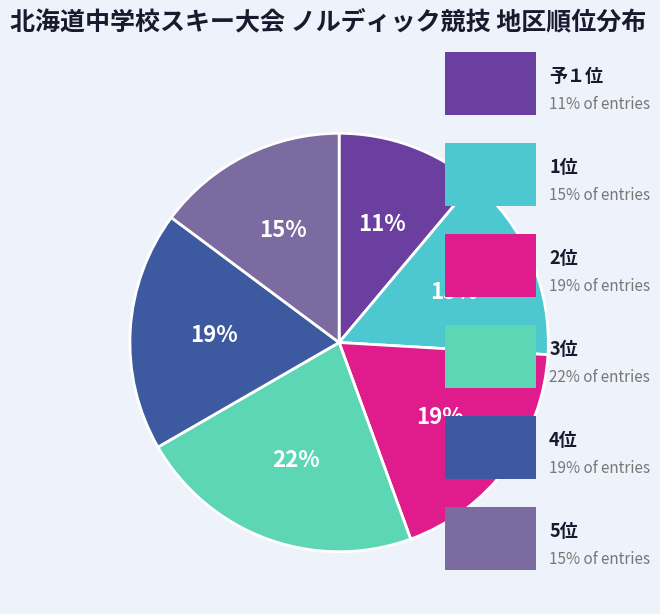

Count the number of slices in the pie.

6